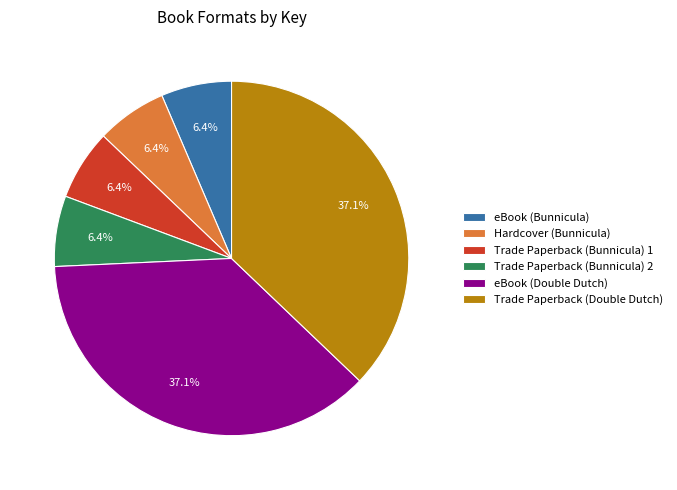

Is it true that Trade Paperback (Double Dutch) is 50% of the pie?

False